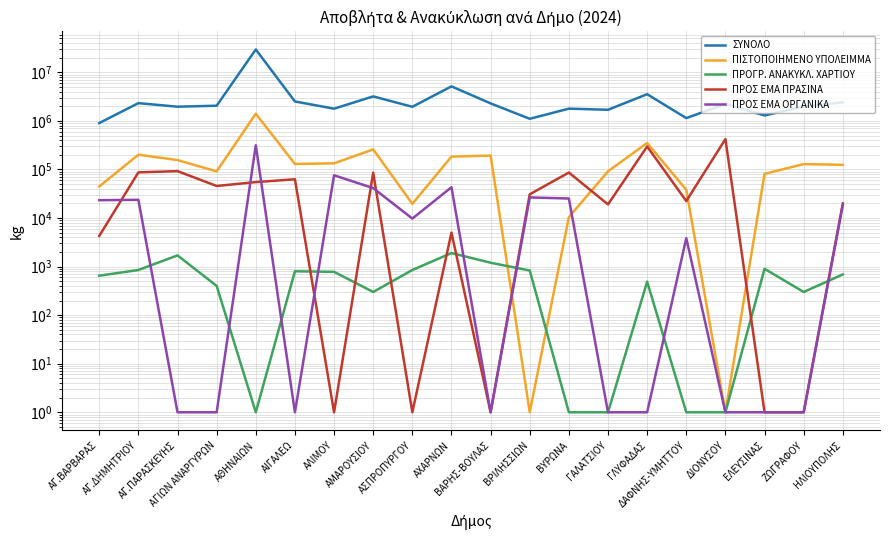

Which has a higher value, ΑΛΙΜΟΥ or ΑΙΓΑΛΕΩ?

ΑΙΓΑΛΕΩ